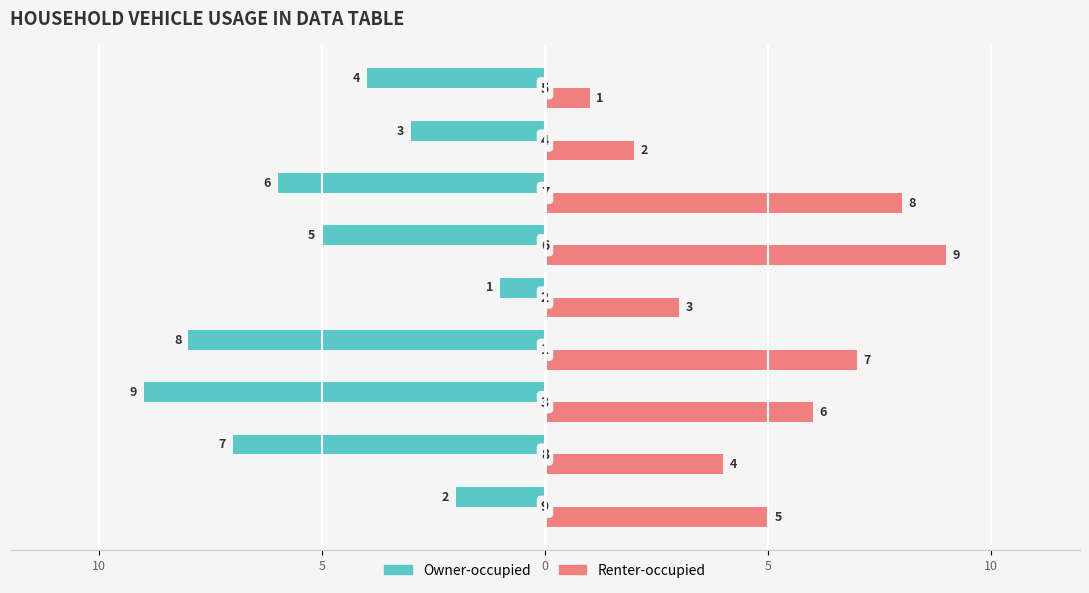

Reading right to left, extract all data points from this chart.

Owner-occupied: -4	-3	-6	-5	-1	-8	-9	-7	-2
Renter-occupied: 1	2	8	9	3	7	6	4	5